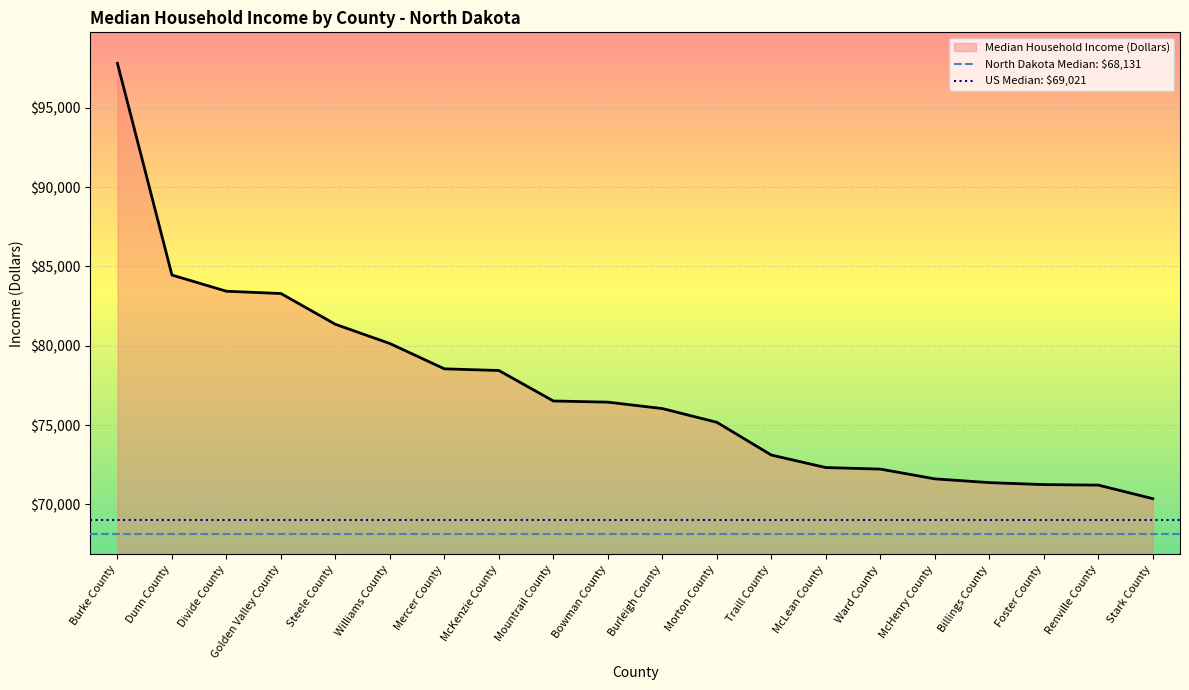

What value does the North Dakota Median: $68,131 series have at Dunn County?

68131